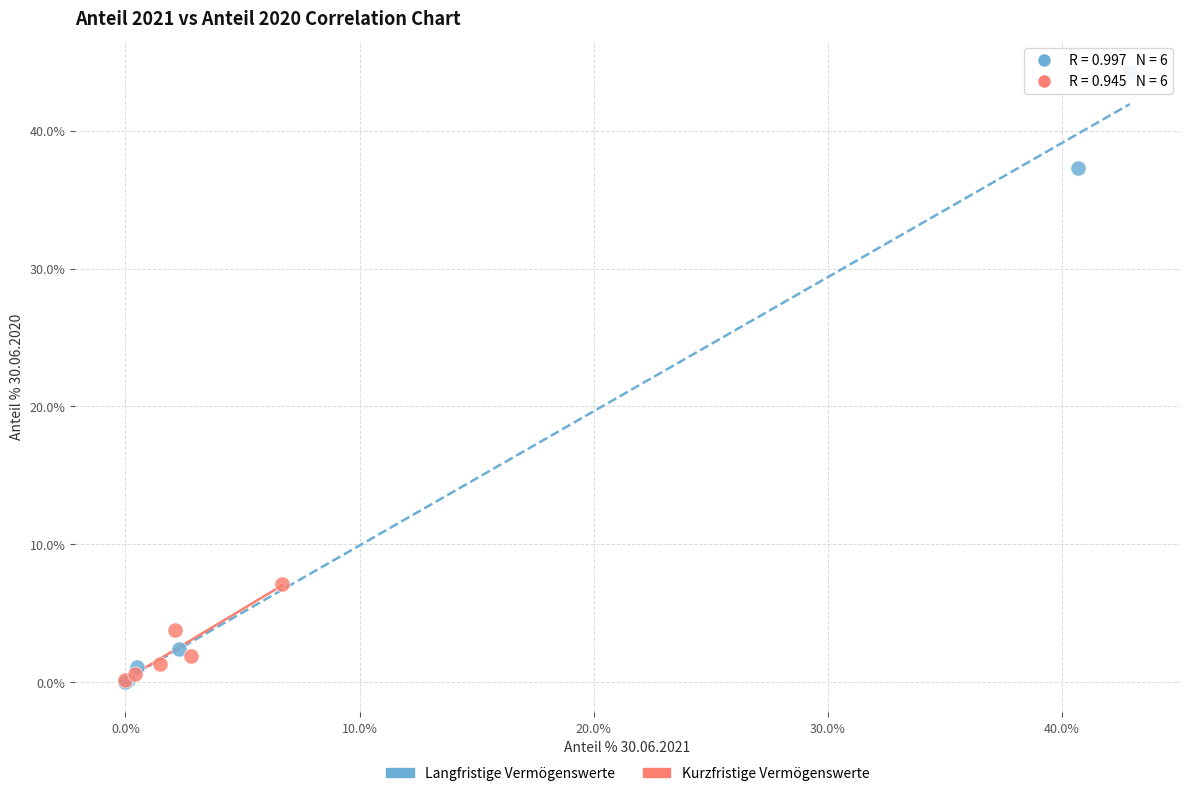

Which series has the widest spread of Y values?

Langfristige Vermögenswerte